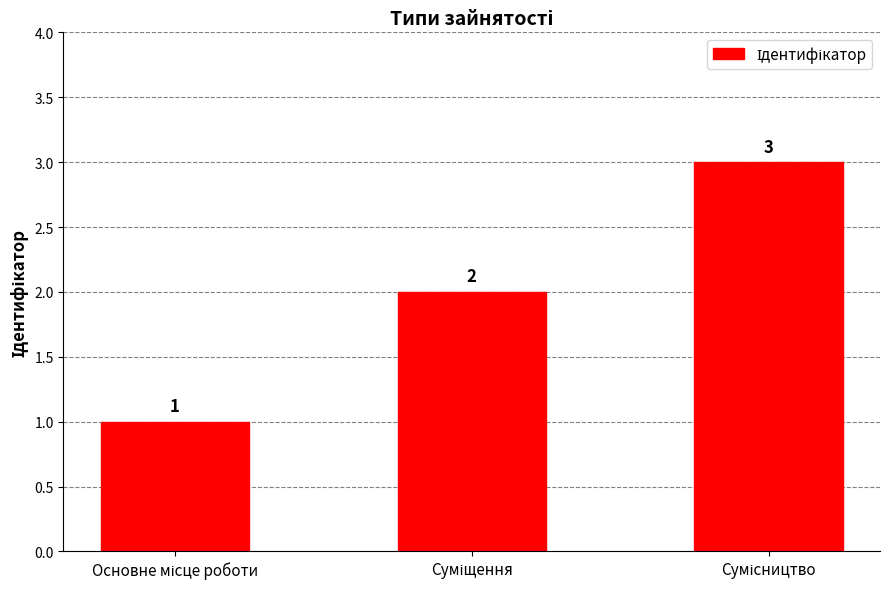

What is the sum of all values?

6